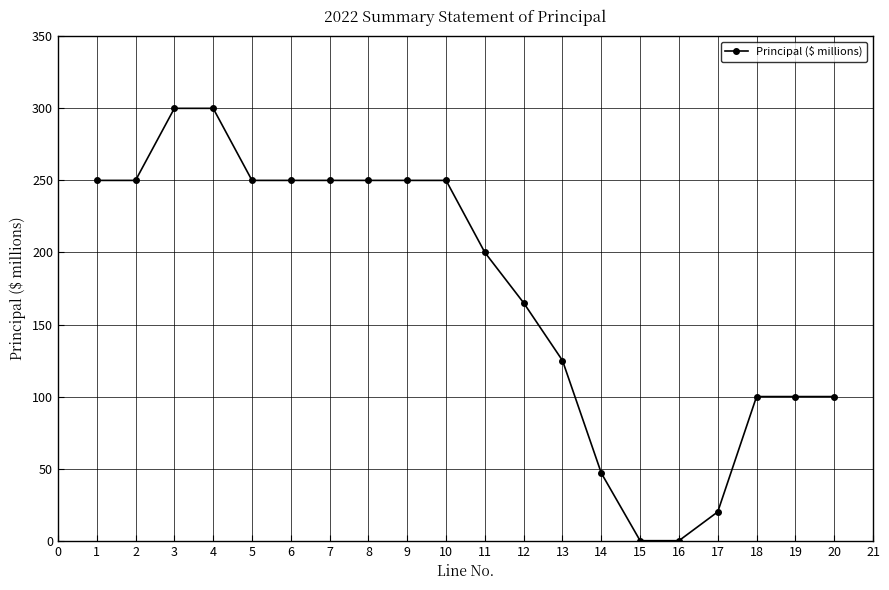

True or false: the data shows 20.0 at 17.

True